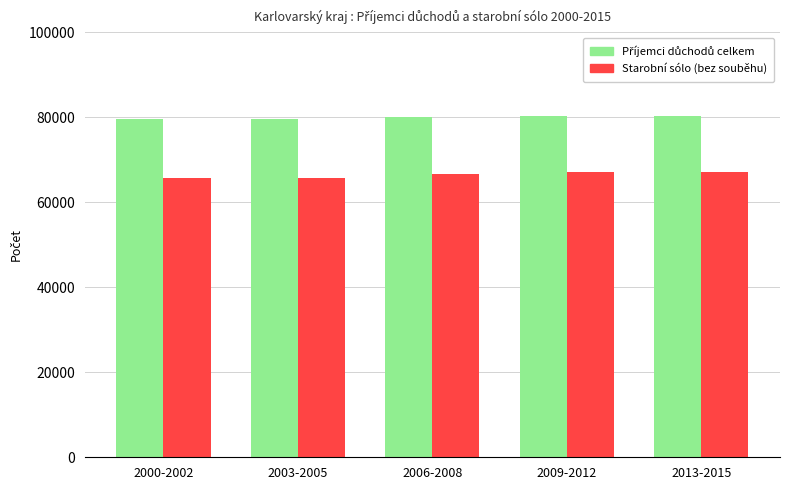

What is the total value across all series at 2006-2008?

146580